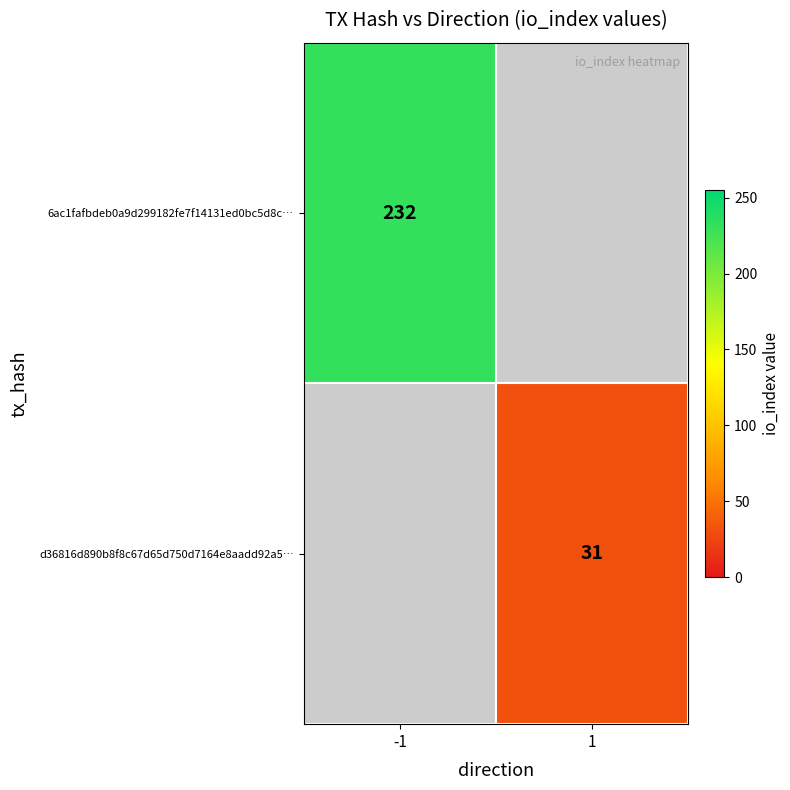

The d36816d890b8f8c67d65d750d7164e8aadd92a5… series shows 48.2 at 1. True or false?

False